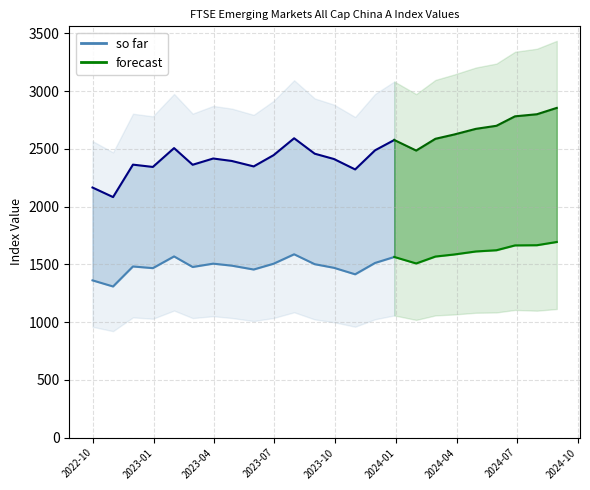

True or false: Total Return and Capital Return intersect in this chart.

False